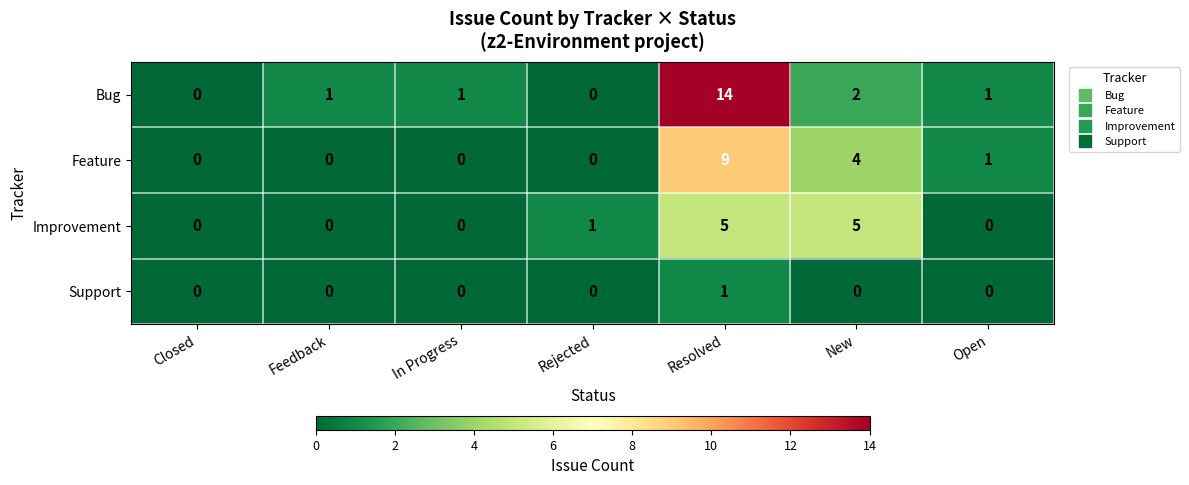

At which category is the sum across all series the highest?

Resolved